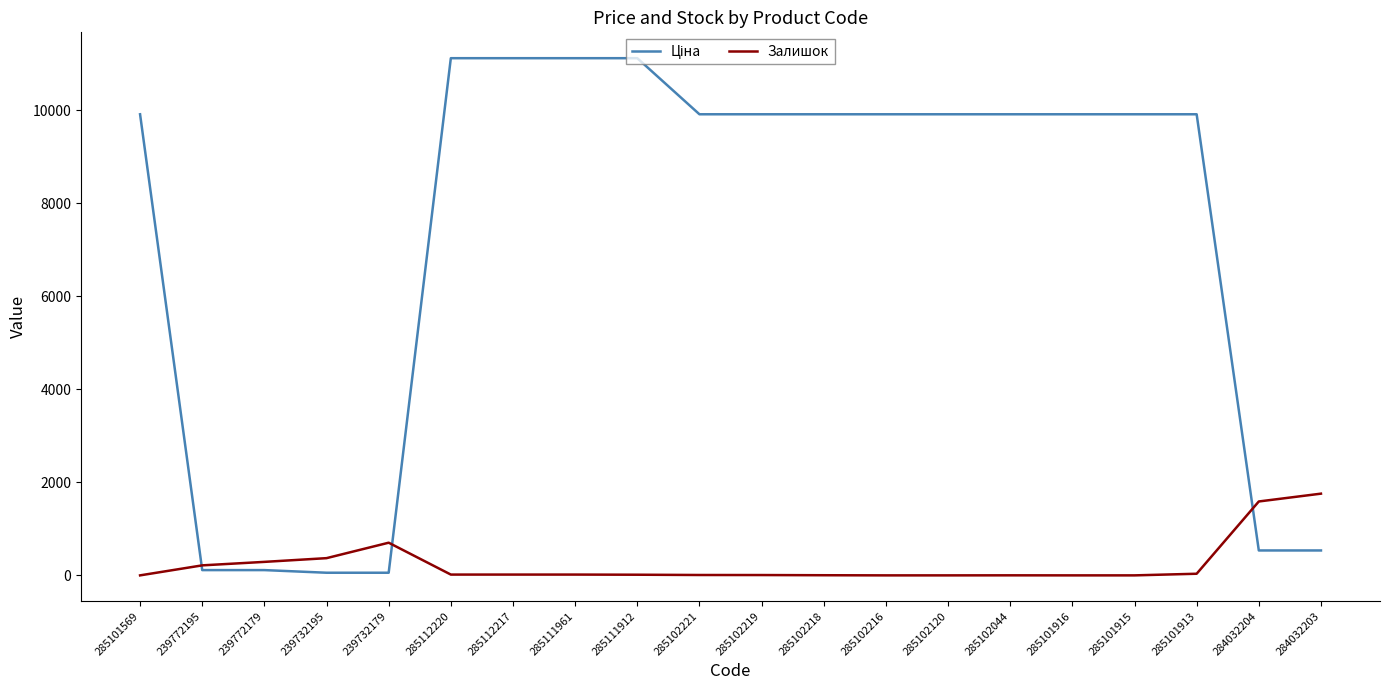

What is the sum of the Залишок values at 285101915 and 285111961?

17.0